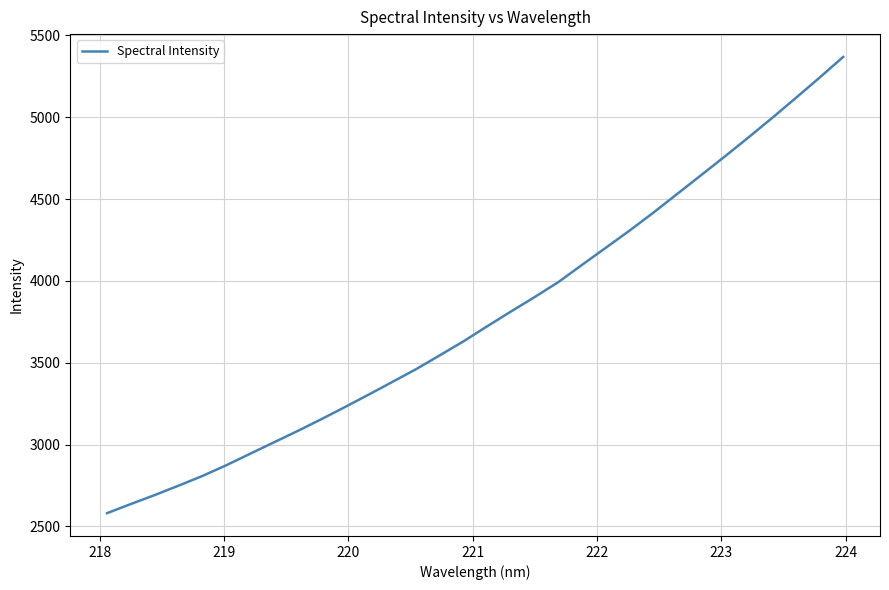

What is the smallest value displayed?

2580.7